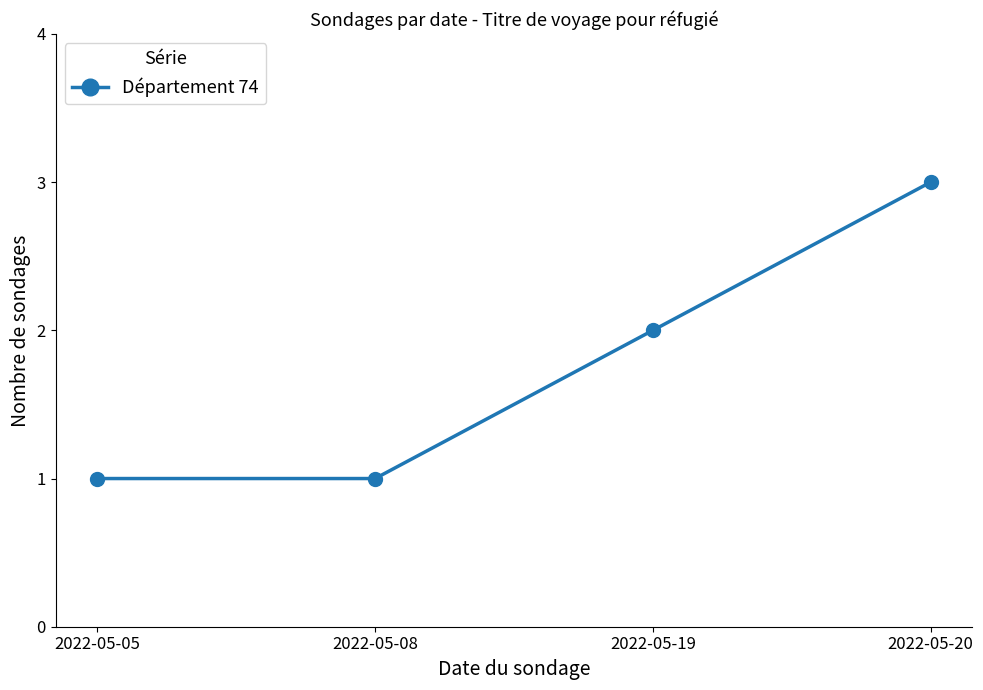

True or false: the data shows 2 at 2022-05-05.

False